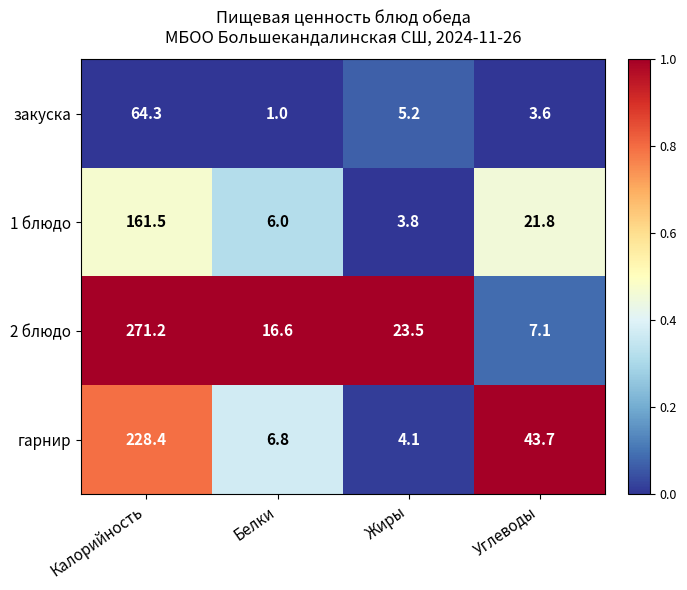

How many data points does each series have?

4